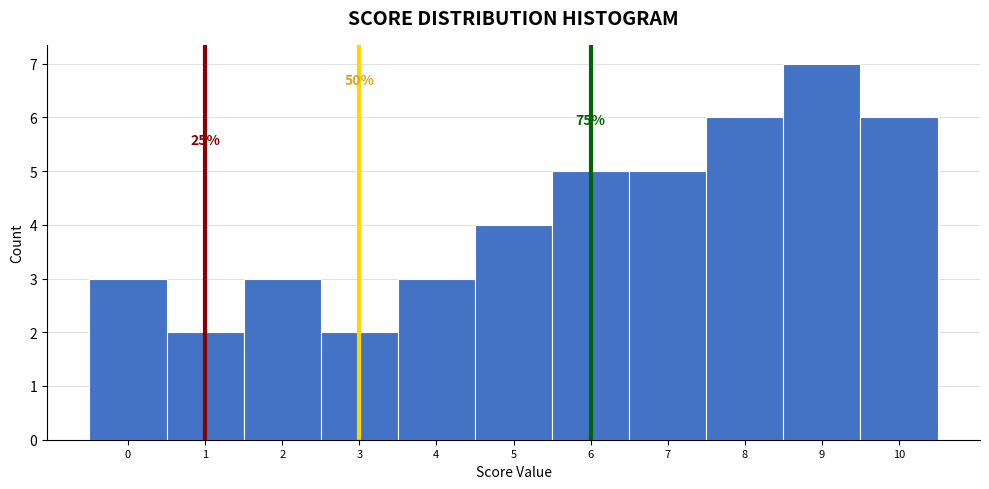

Over which range of the x-axis is the bar tallest?

8.5 to 9.5